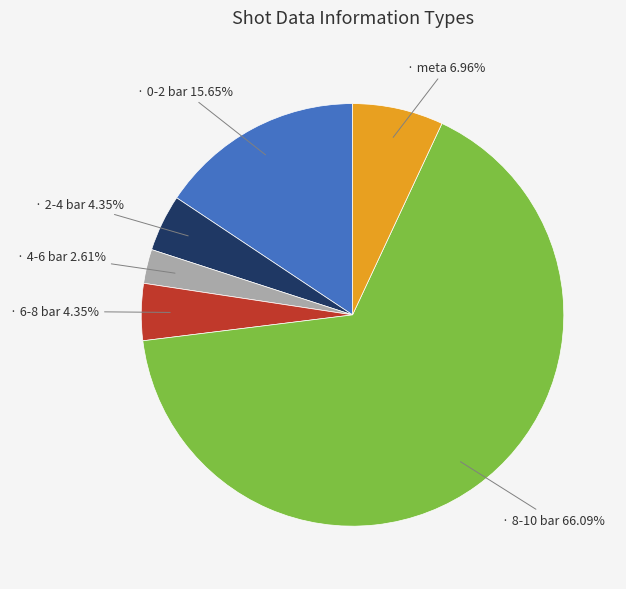

Is there any slice that represents more than half of the pie?

Yes